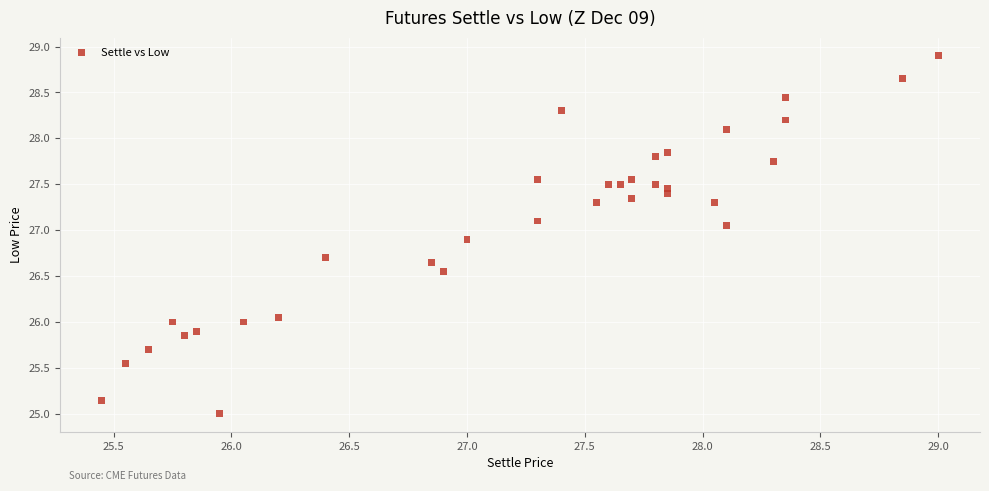

What is the range of Y values (max minus min)?

3.9